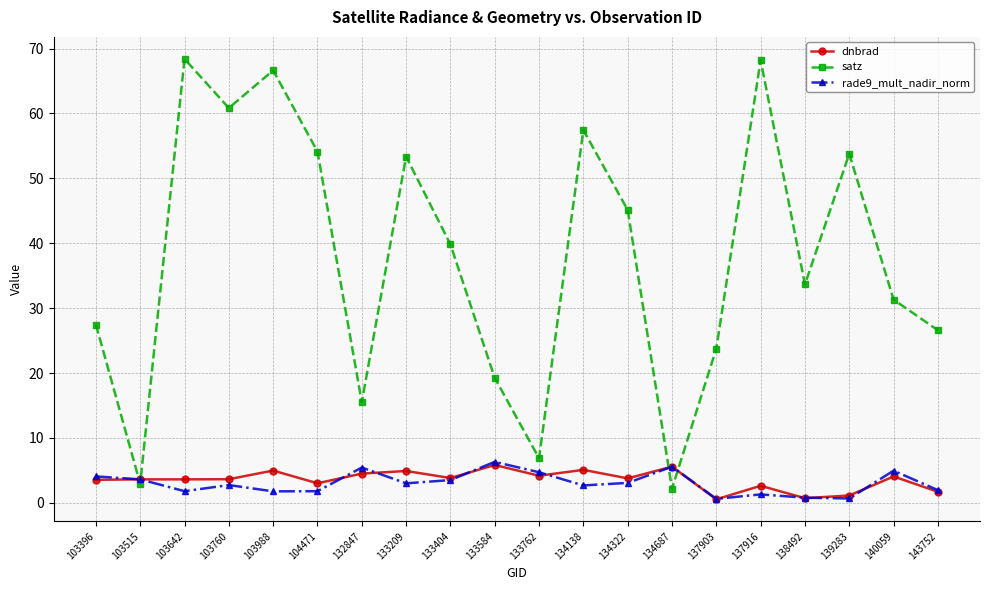

Does the chart display data point markers on the line(s)?

Yes